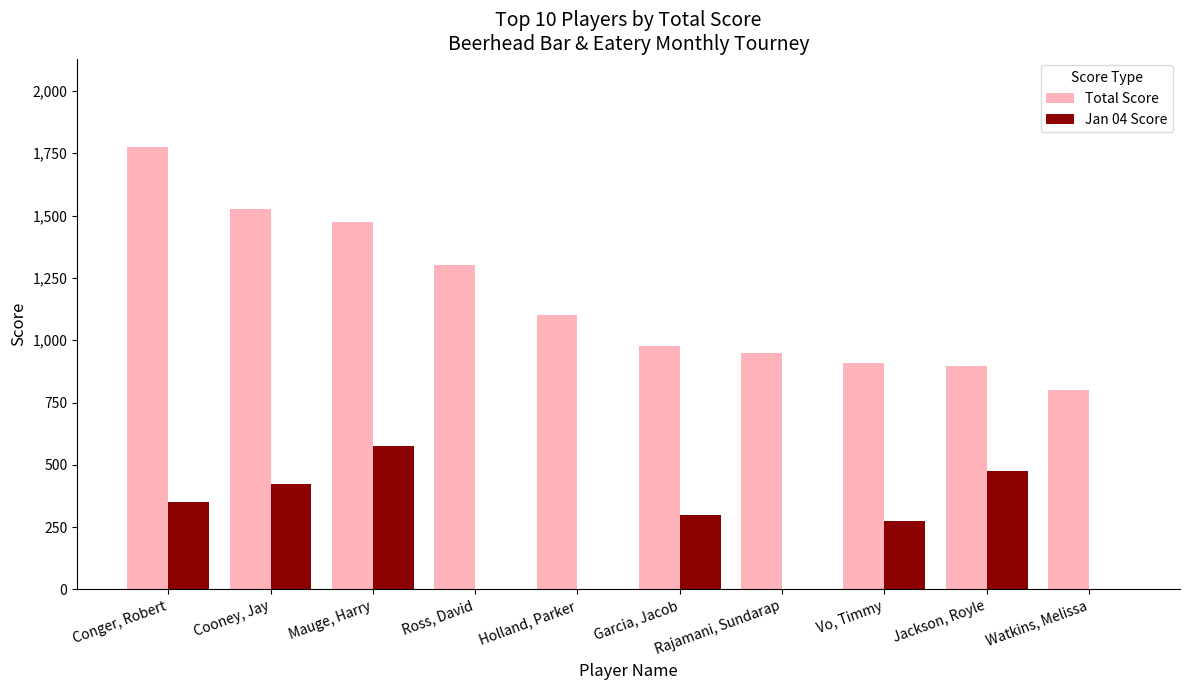

Reading left to right, list all the values displayed in this chart.

Total Score: Conger, Robert=1775	Cooney, Jay=1525	Mauge, Harry=1475	Ross, David=1300	Holland, Parker=1100	Garcia, Jacob=975	Rajamani, Sundarap=950	Vo, Timmy=910	Jackson, Royle=895	Watkins, Melissa=800
Jan 04 Score: Conger, Robert=350	Cooney, Jay=425	Mauge, Harry=575	Ross, David=0	Holland, Parker=0	Garcia, Jacob=300	Rajamani, Sundarap=0	Vo, Timmy=275	Jackson, Royle=475	Watkins, Melissa=0